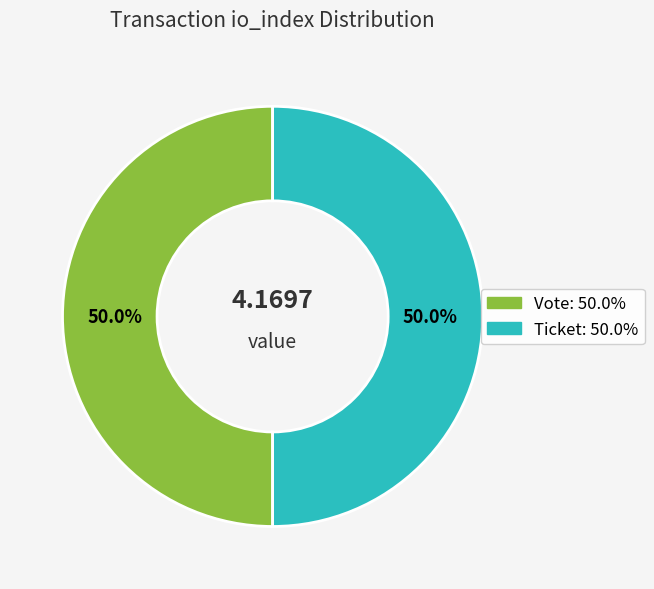

Do Vote and Ticket together represent more than half of the pie?

Yes